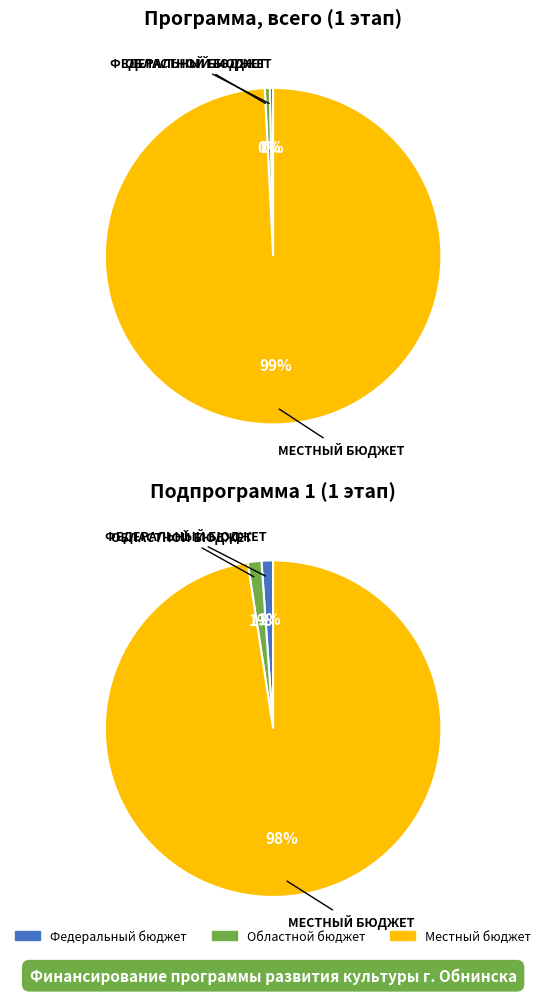

How many slices are in this pie chart?

3